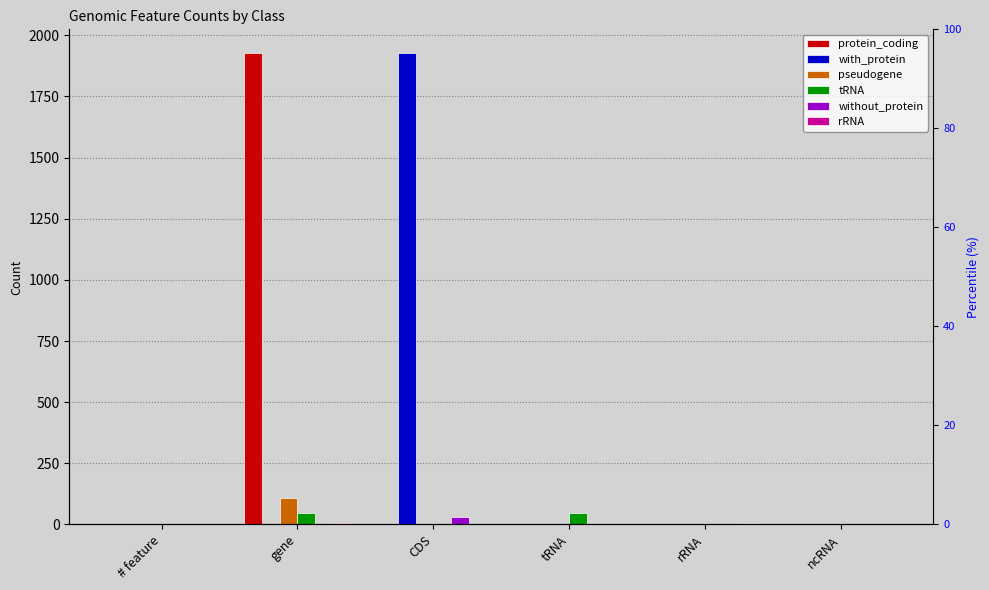

How many bars are there in total?

36